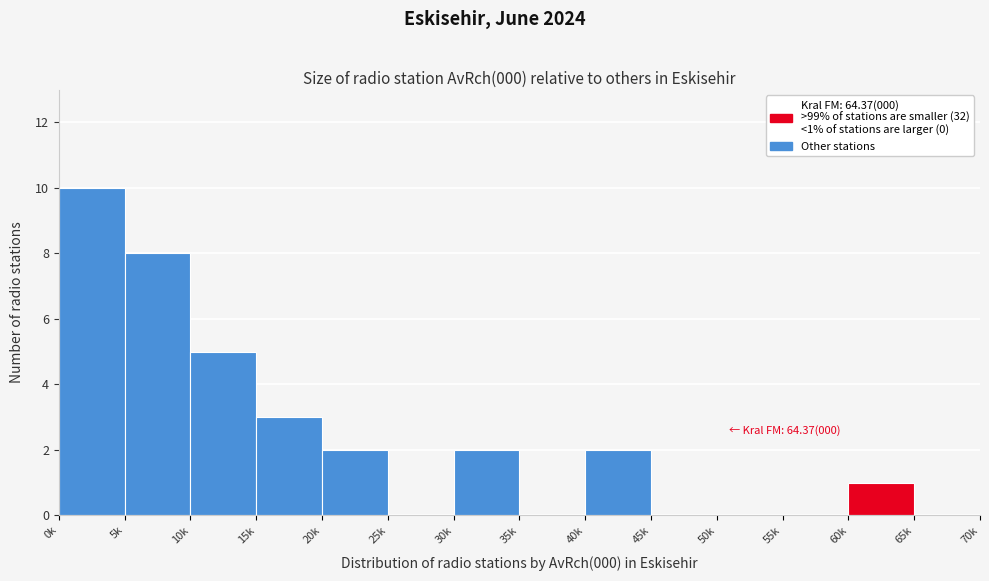

Reading right to left, extract all data points from this chart.

65k=0	60k=1	55k=0	50k=0	45k=0	40k=2	35k=0	30k=2	25k=0	20k=2	15k=3	10k=5	5k=8	0k=10